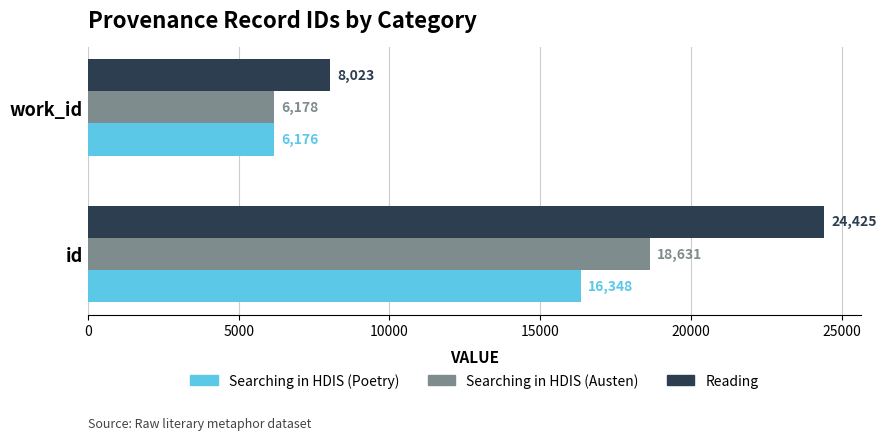

What is the highest value of the Reading series?

24425